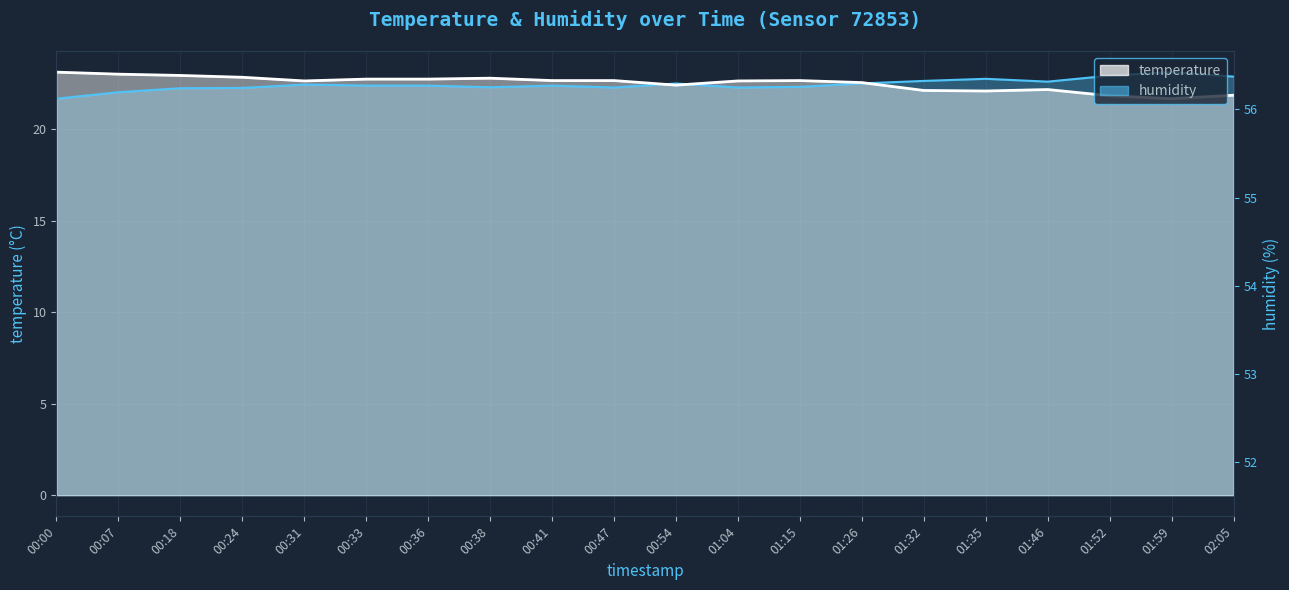

What position from the left is 00:18?

3